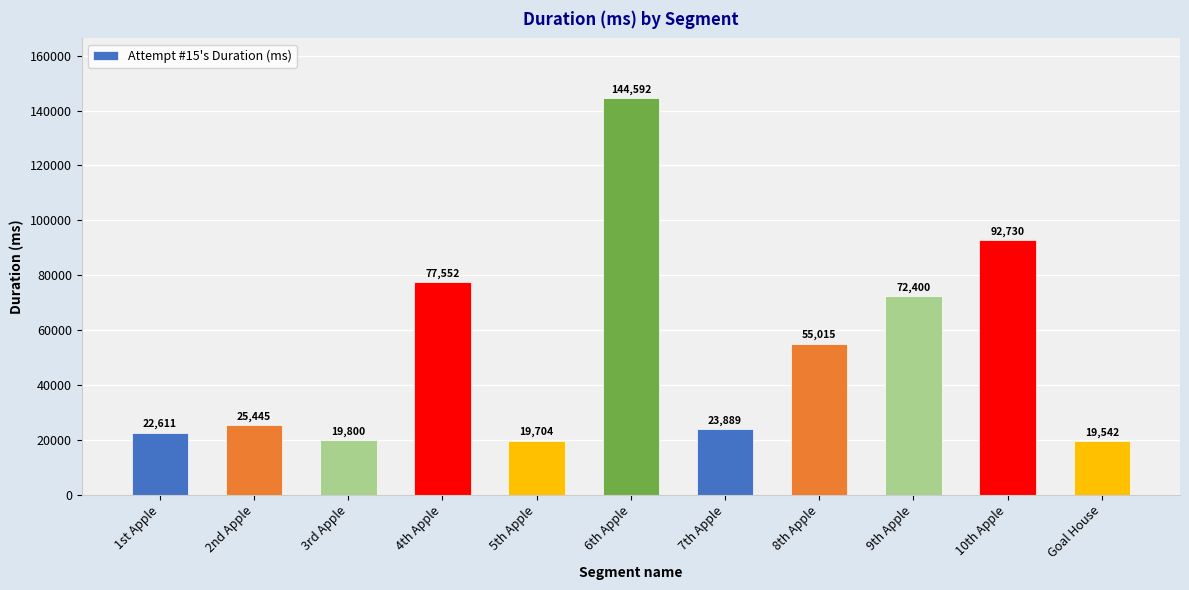

What is the value of the 1st bar from the left?

22611